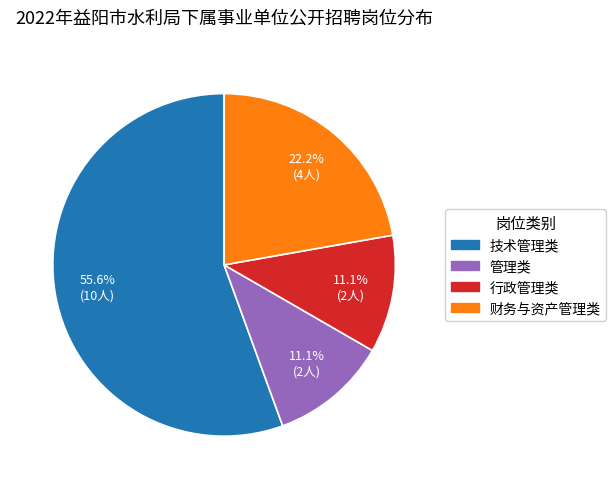

What is the ratio of the value at 管理类 to the value at 财务与资产管理类?

0.5